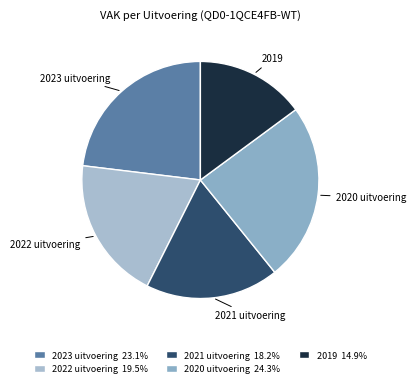

Does 2019 represent more than half of the total?

No